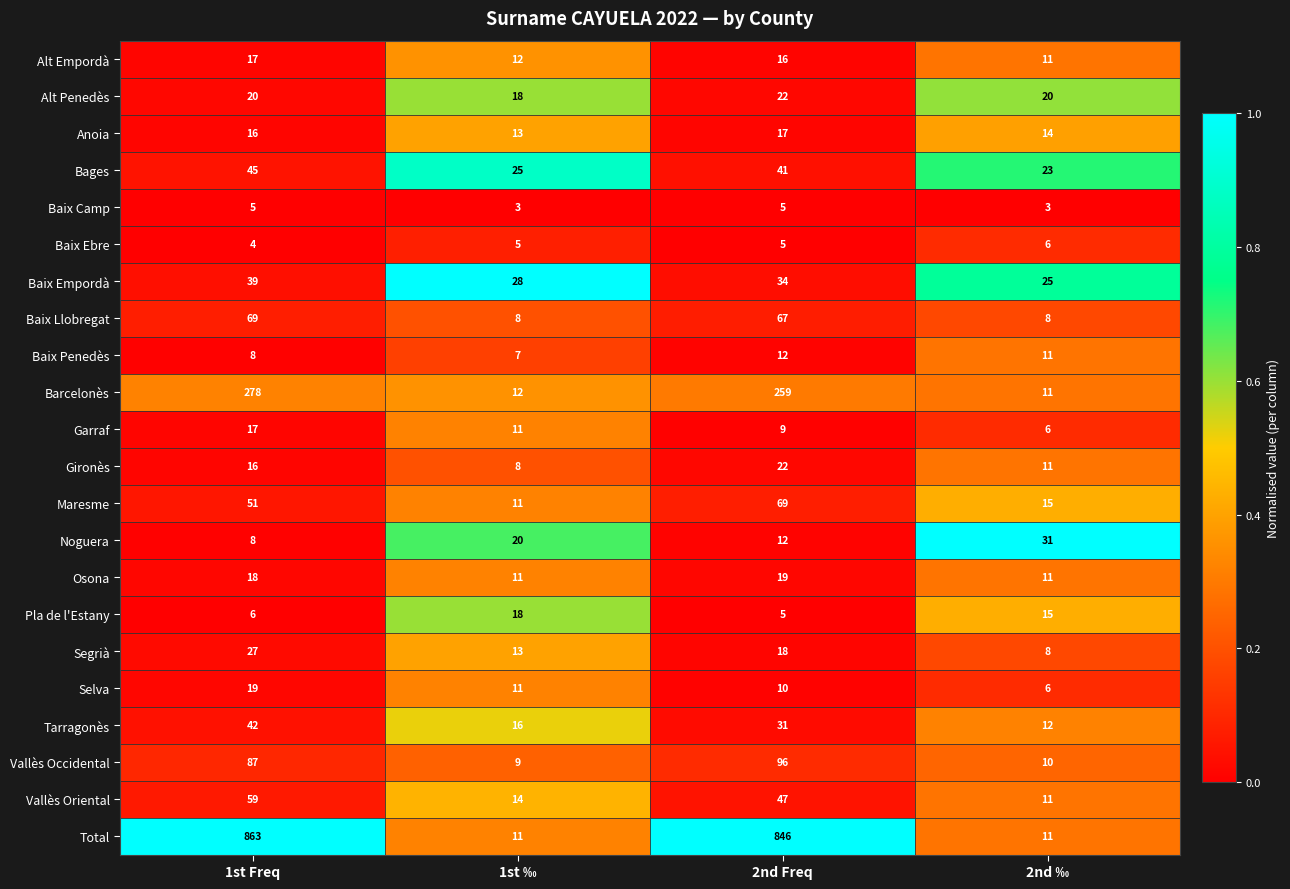

At which label does Anoia reach its minimum?

1st ‰